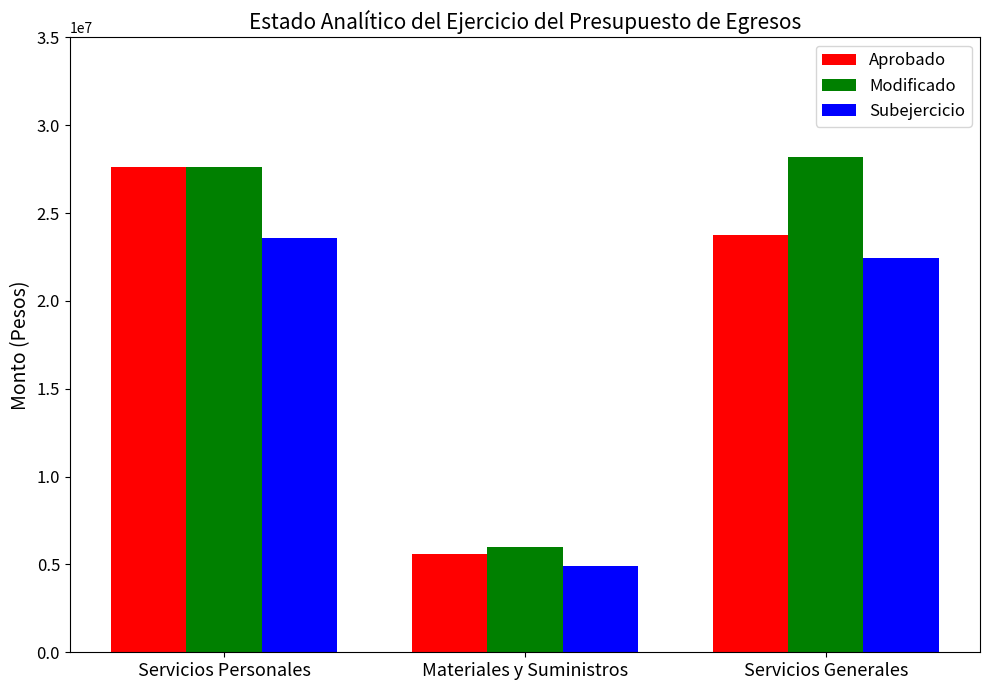

The Aprobado series shows 9224756.6 at Materiales y Suministros. True or false?

False